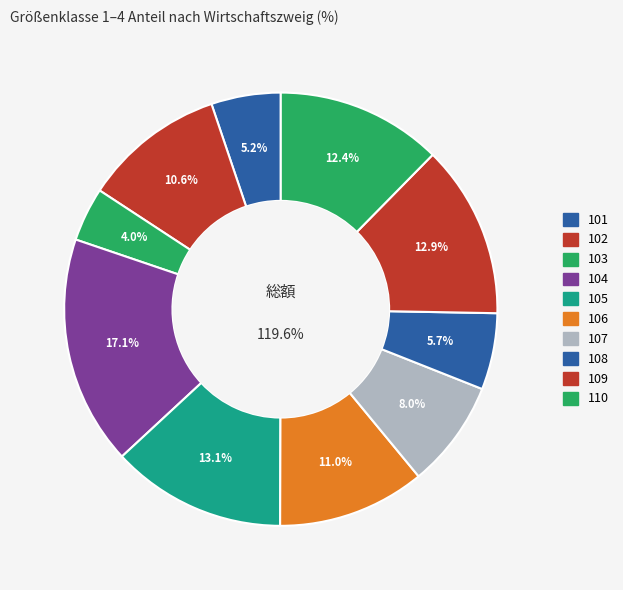

Which category has the smallest portion of the pie?

103